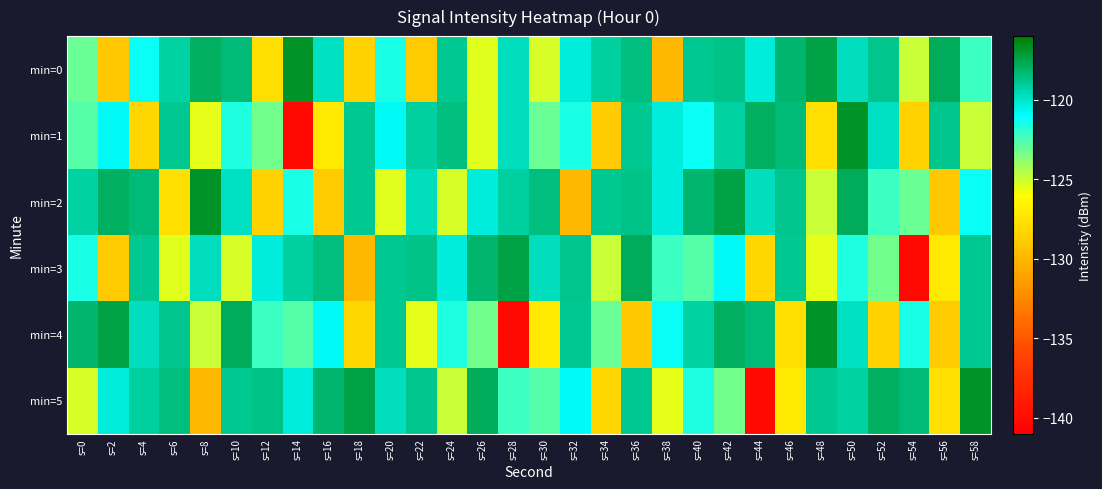

Which category has the highest value across all series?

s=14